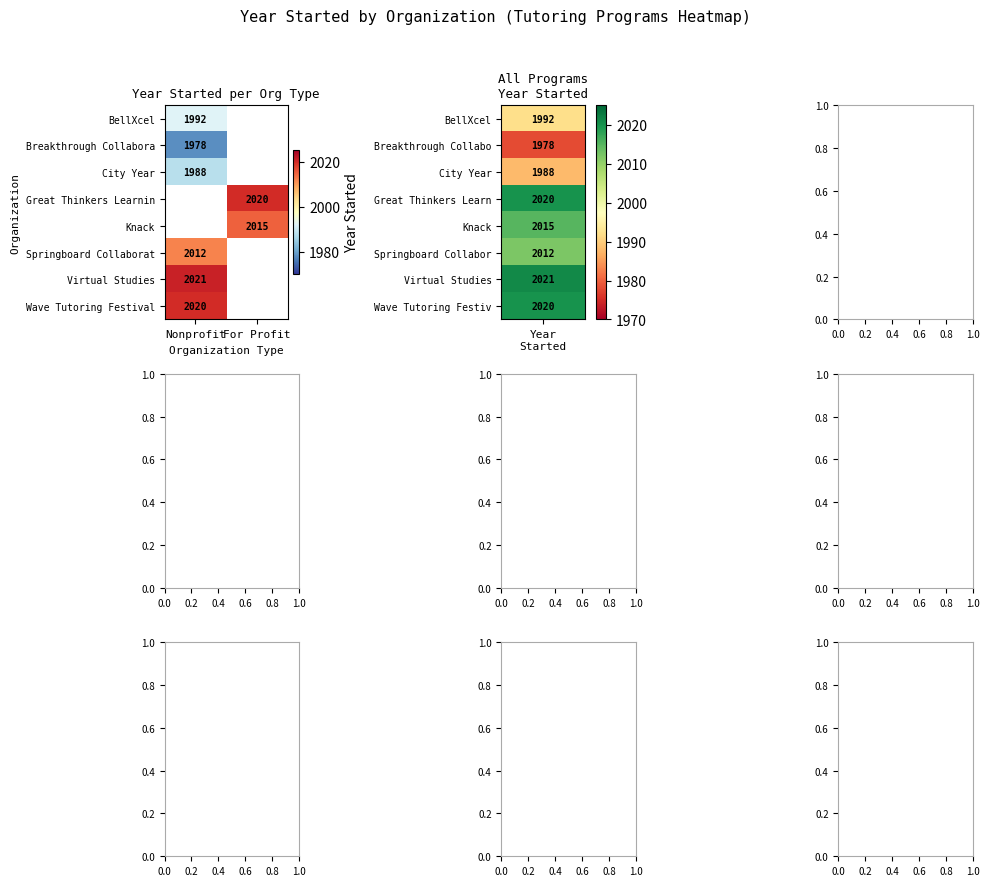

The value of Breakthrough Collabora at Nonprofit is 1084. True or false?

False